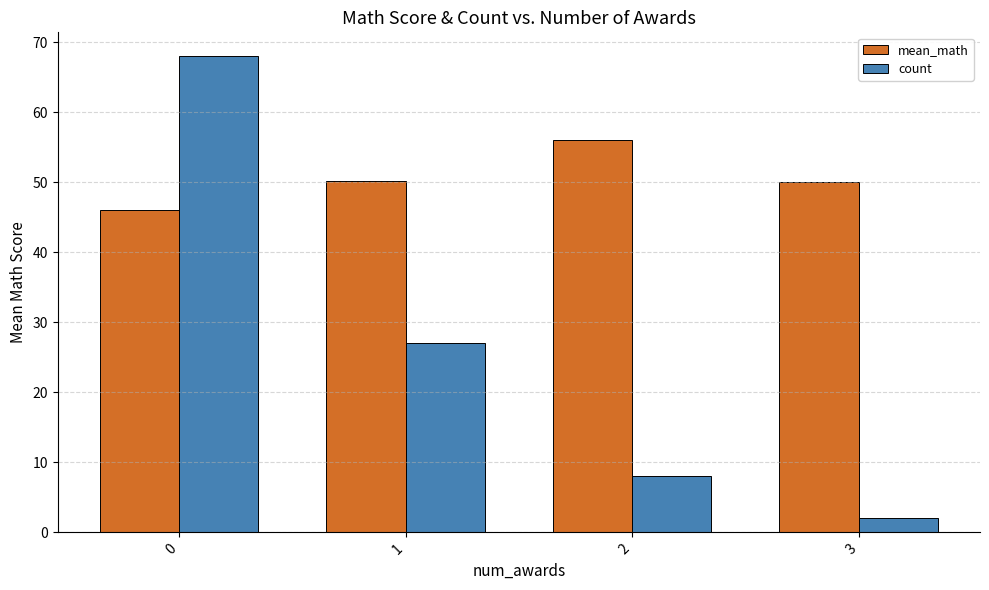

Which category has the lowest value in the count series?

3